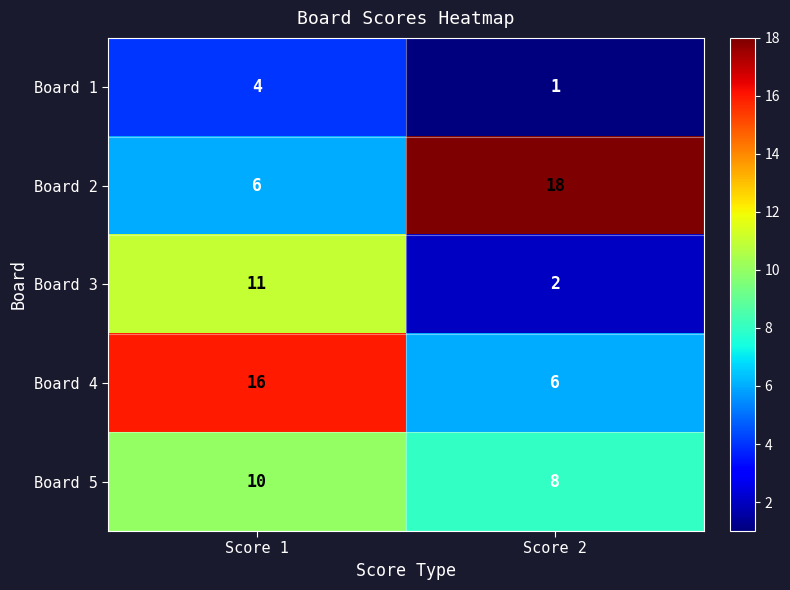

Rank the series by their maximum value, from highest to lowest.

Board 2, Board 4, Board 3, Board 5, Board 1